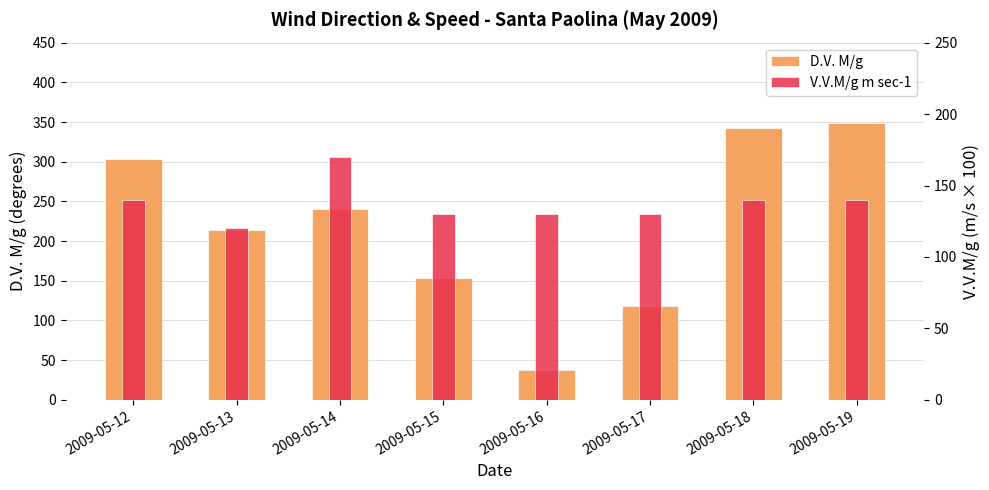

What is the total value across all series at 2009-05-17?

248